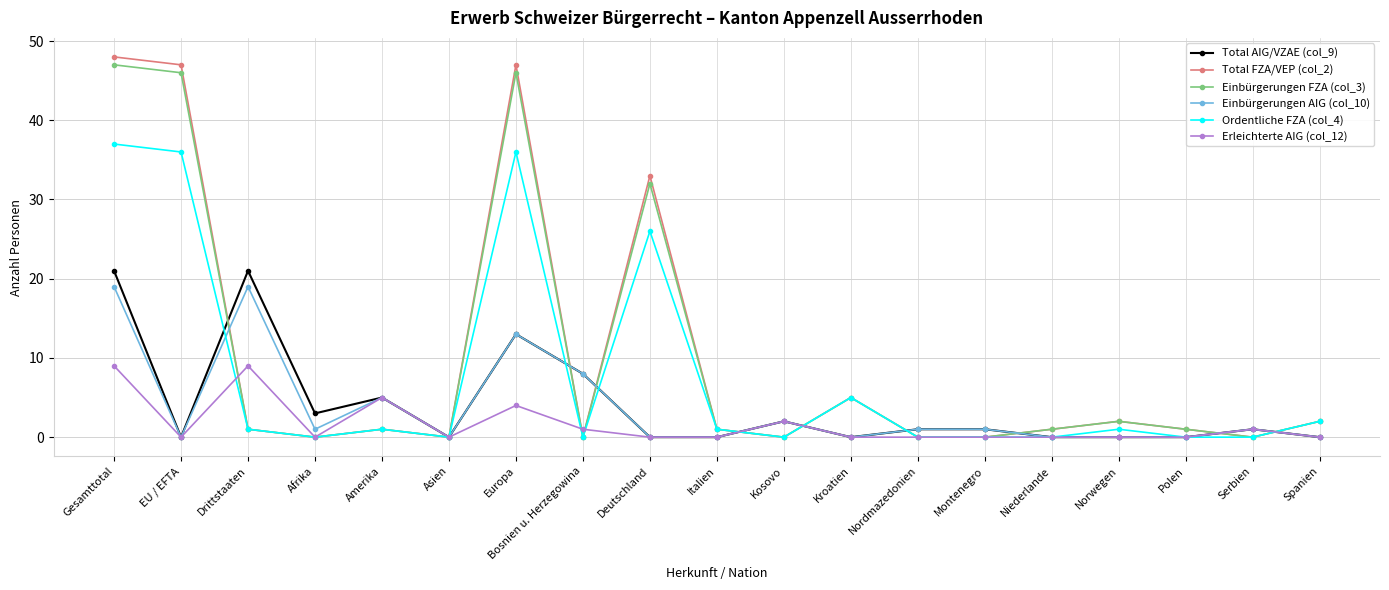

True or false: Erleichterte AIG (col_12) and Ordentliche FZA (col_4) cross at least once.

True